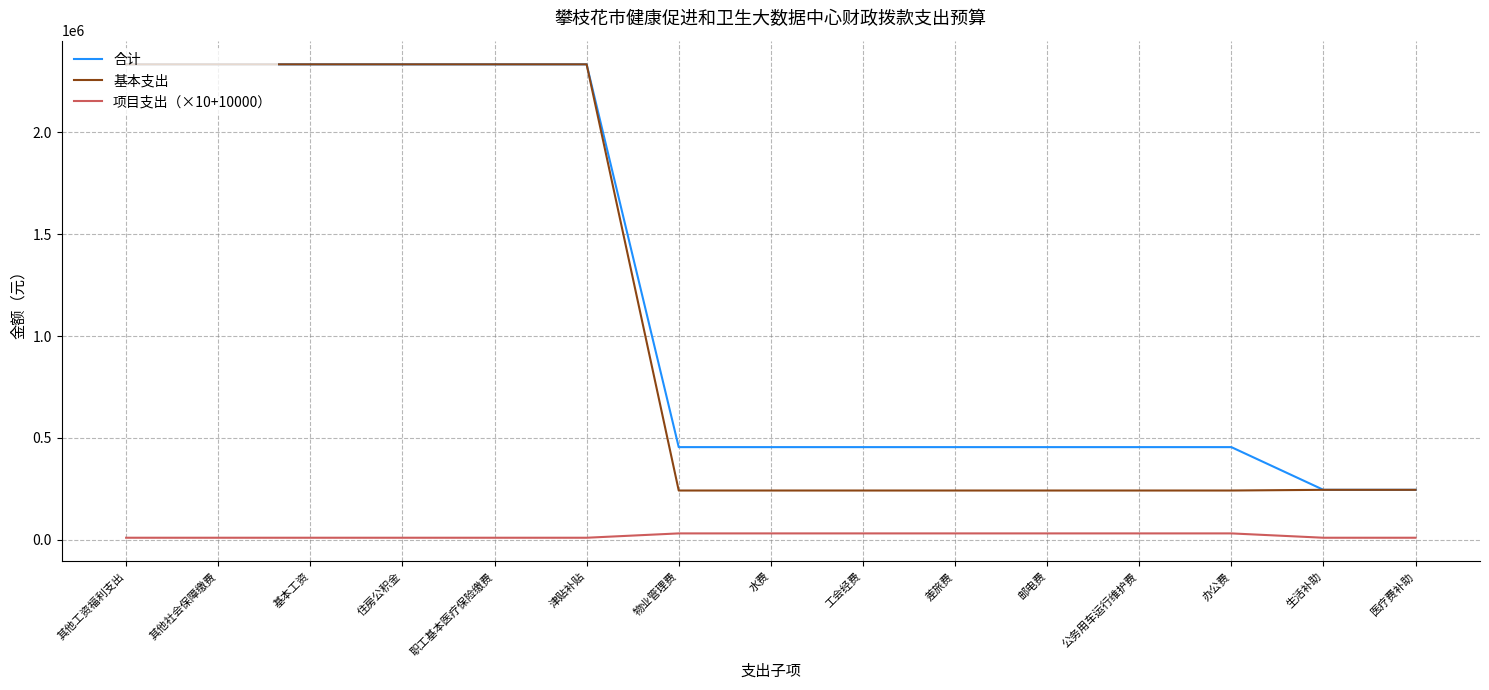

What is the maximum value for 合计?

2333474.6